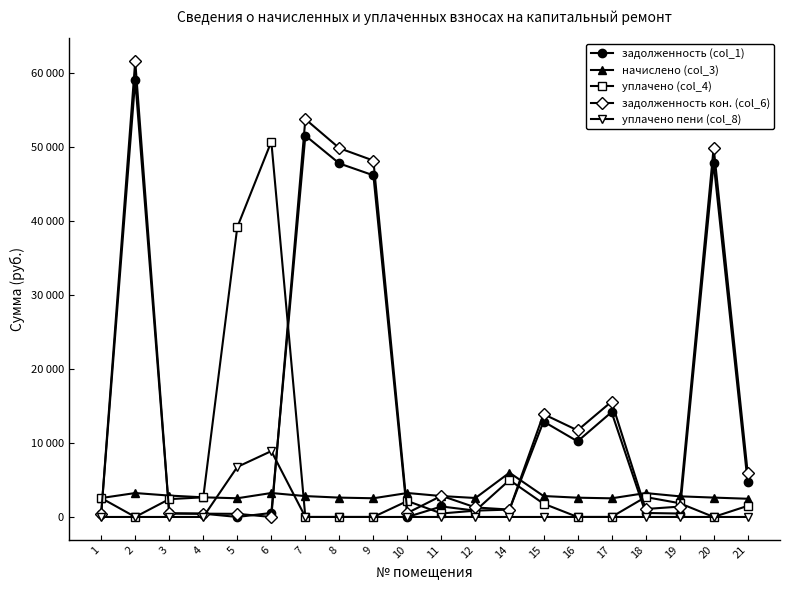

What are all the series names shown in the legend?

задолженность (col_1), начислено (col_3), уплачено (col_4), задолженность кон. (col_6), уплачено пени (col_8)